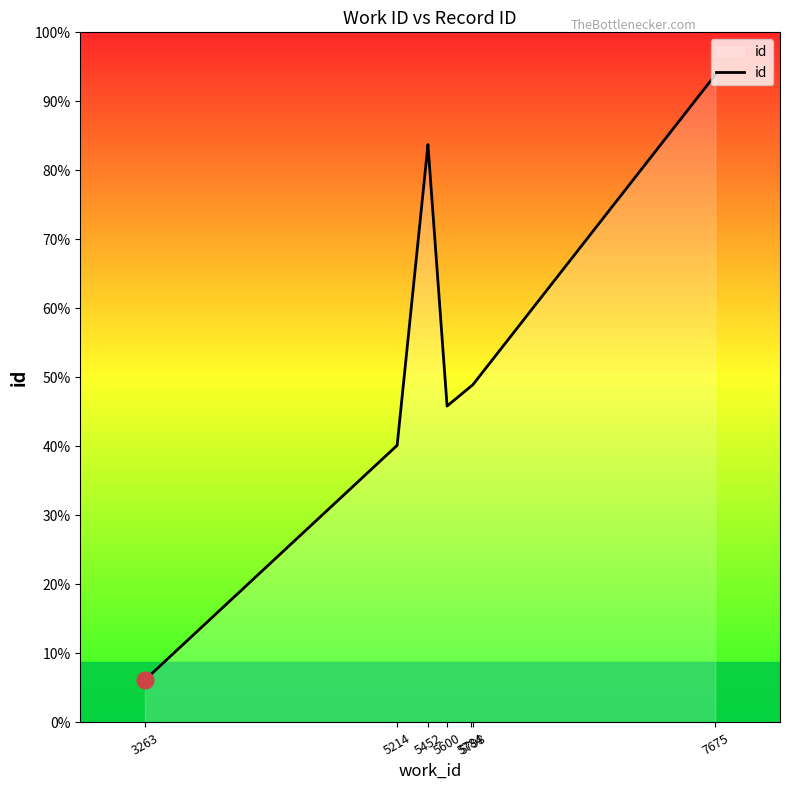

How many points are lower than both their immediate neighbors (excluding endpoints)?

1